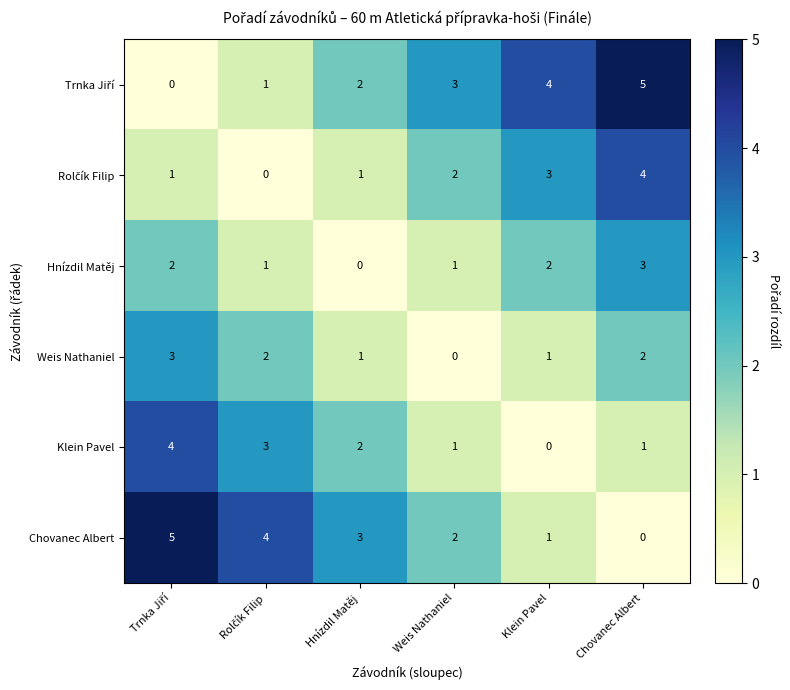

What is the total value across all series at Klein Pavel?

11